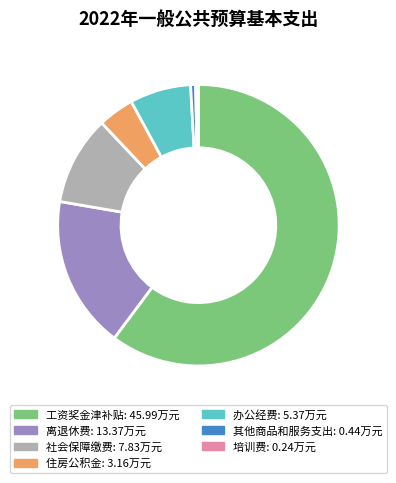

How many slices are in this pie chart?

7